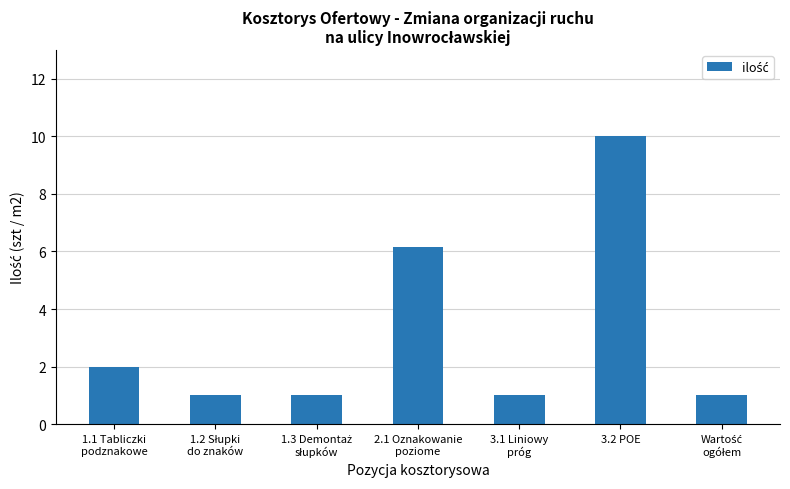

How many categories are shown in the chart?

7